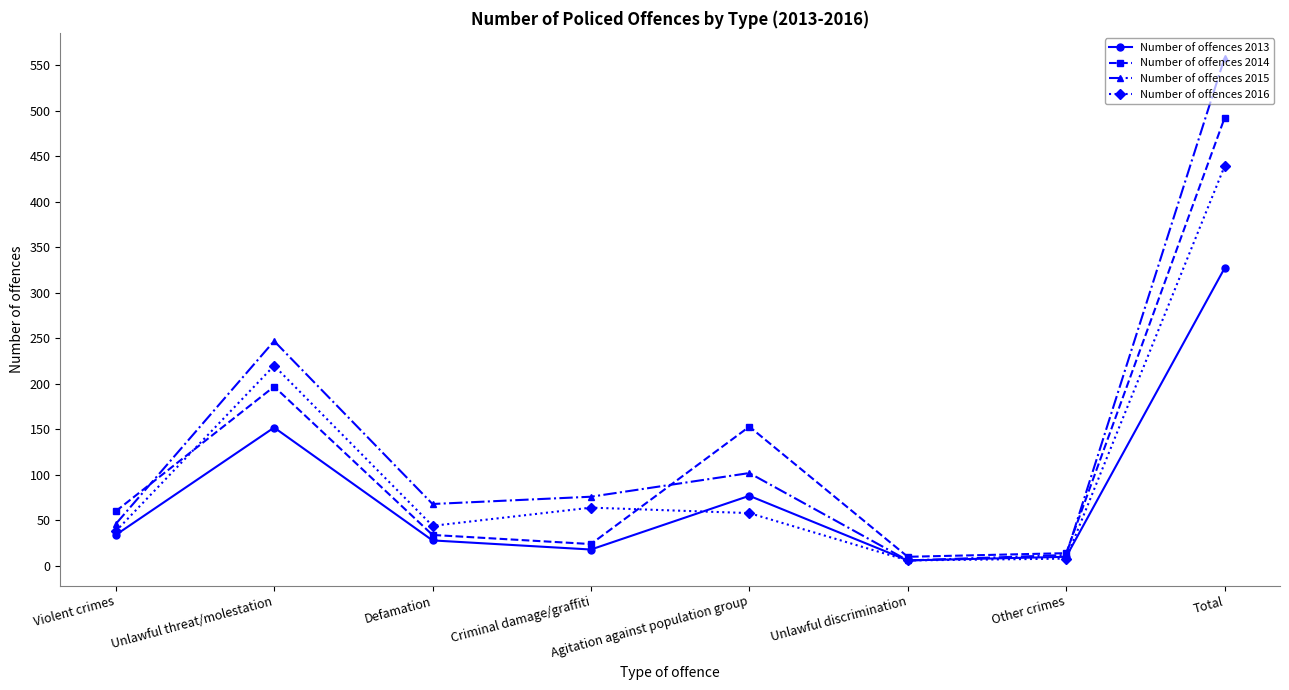

Does the chart have visible grid lines?

No